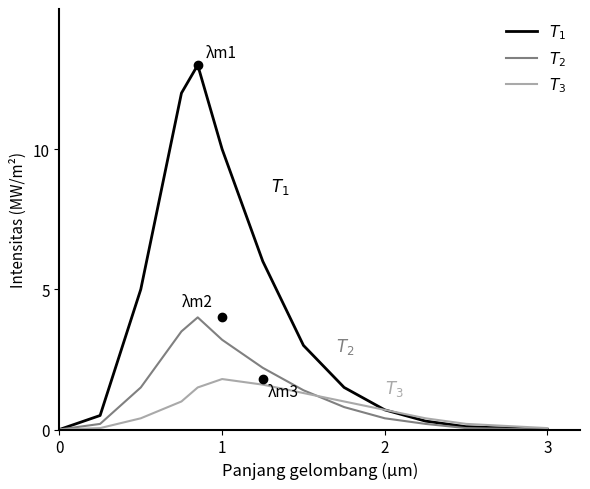

What is the maximum value shown in the chart?

13.0